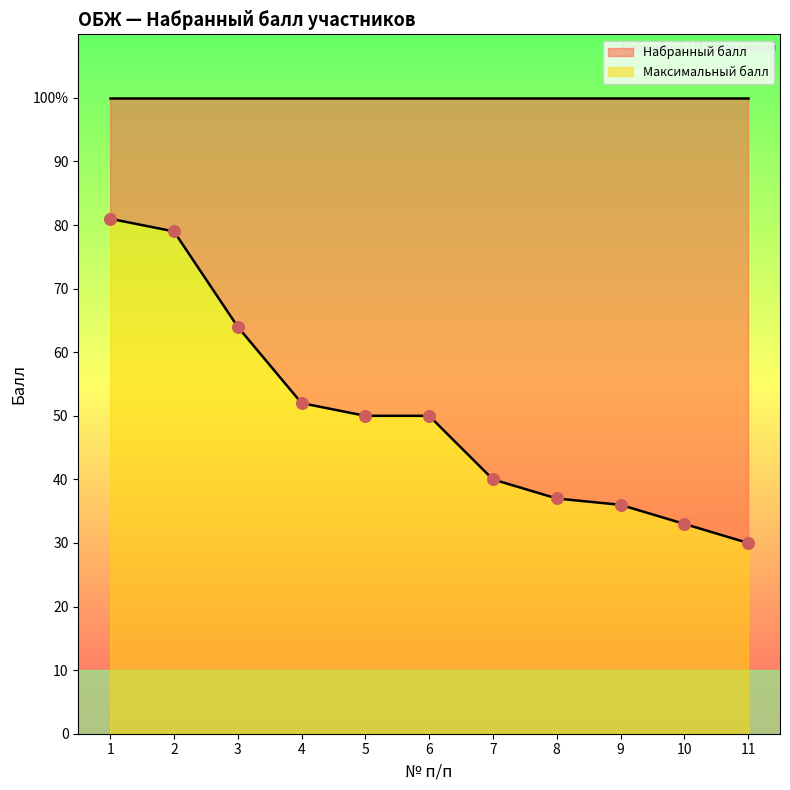

Between 6 and 2, which is larger?

2